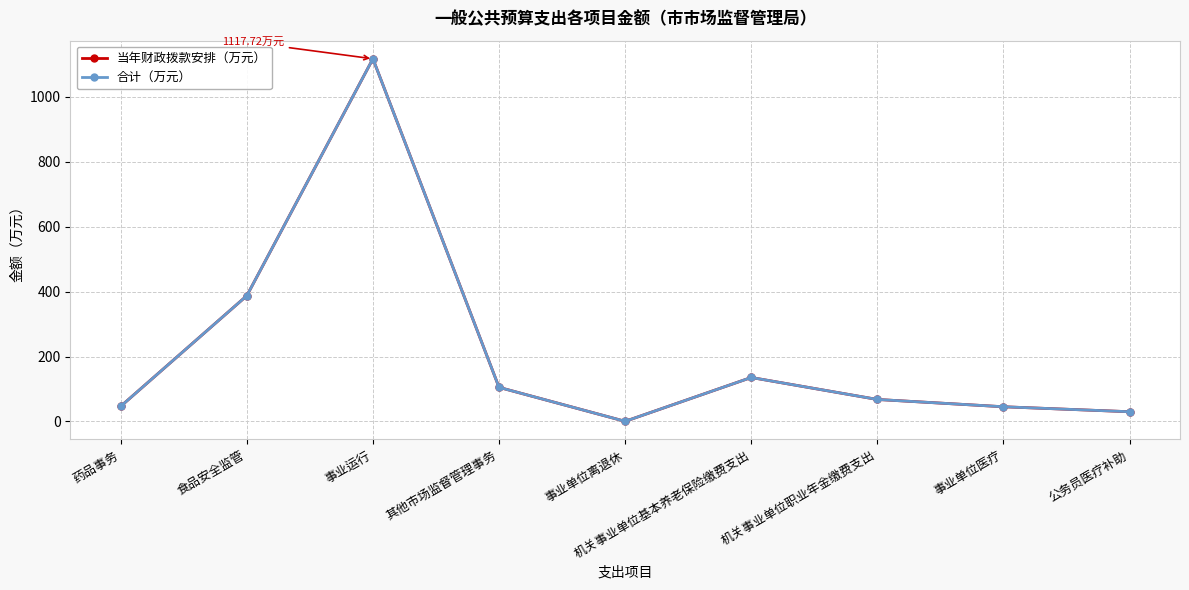

At which label is 当年财政拨款安排（万元） closest to 558?

食品安全监管